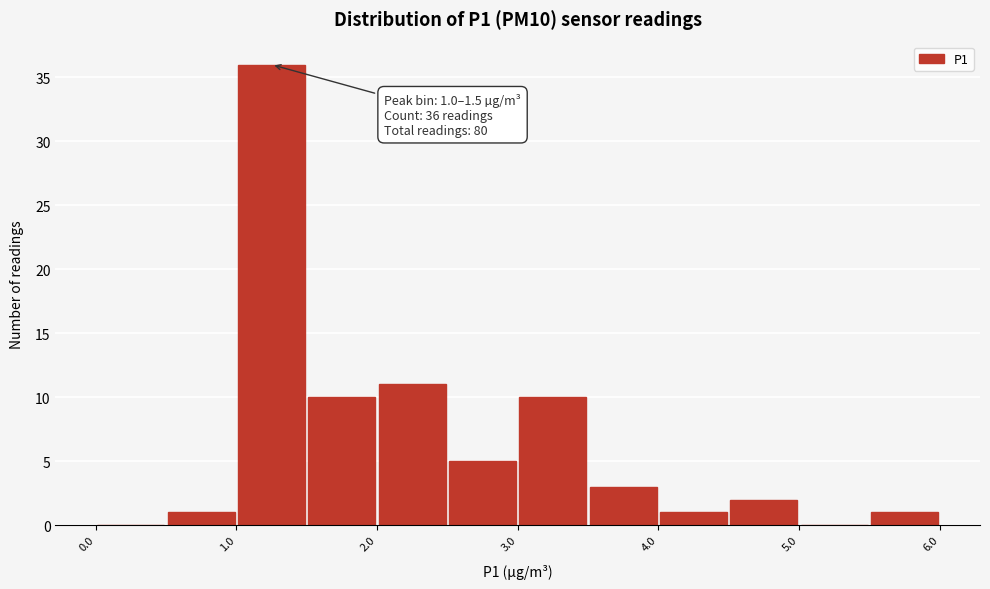

Over which range of the x-axis is the bar tallest?

1.0 to 1.5